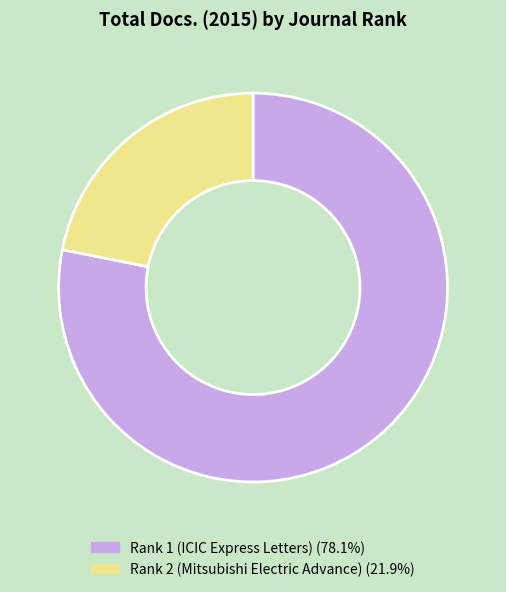

Rank the categories by value from highest to lowest.

Rank 1 (ICIC Express Letters), Rank 2 (Mitsubishi Electric Advance)